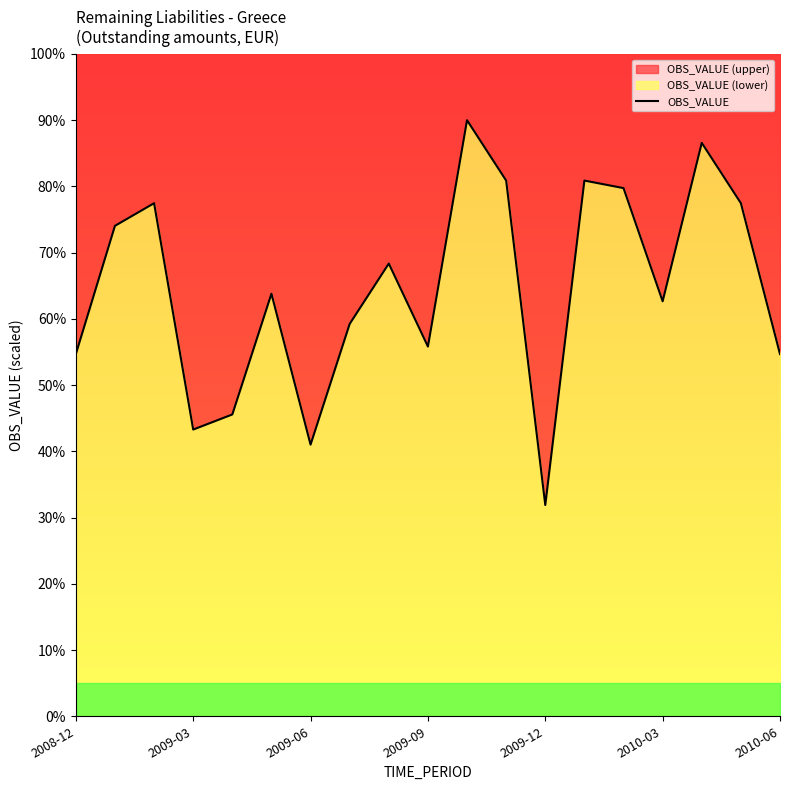

What is the greatest value displayed?

90.0